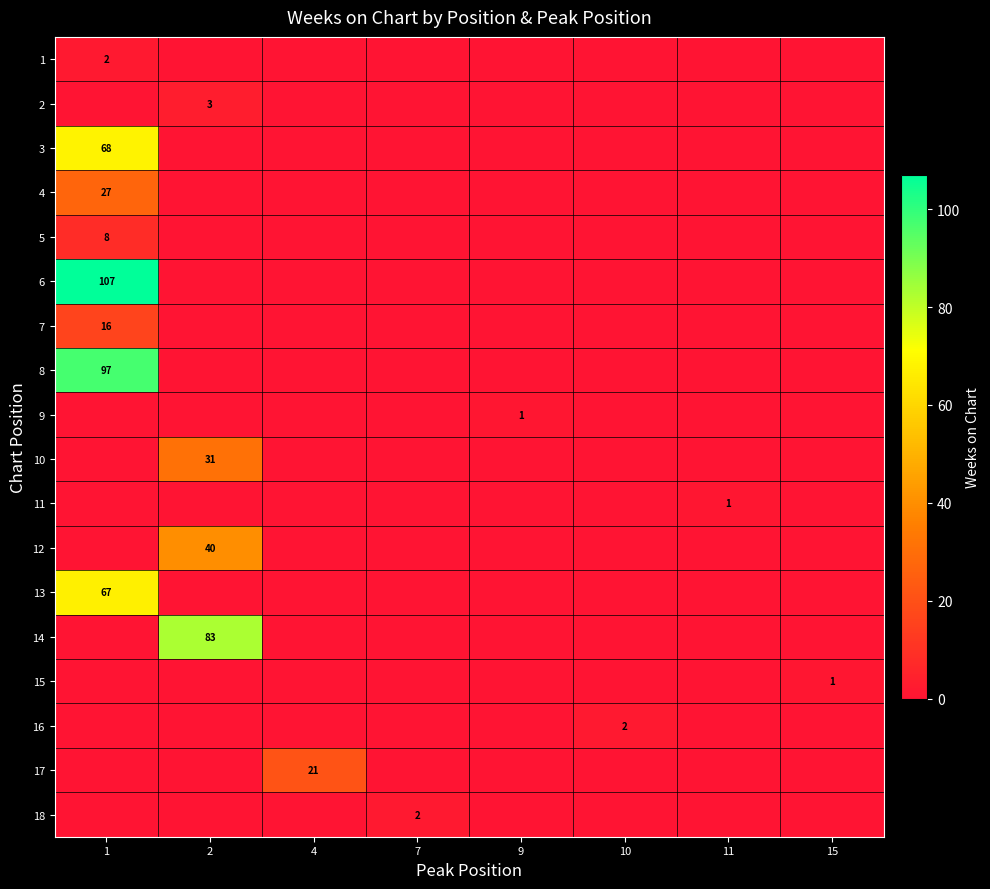

List the series in order of their peak value, lowest first.

9, 11, 15, 1, 16, 18, 2, 5, 7, 17, 4, 10, 12, 13, 3, 14, 8, 6